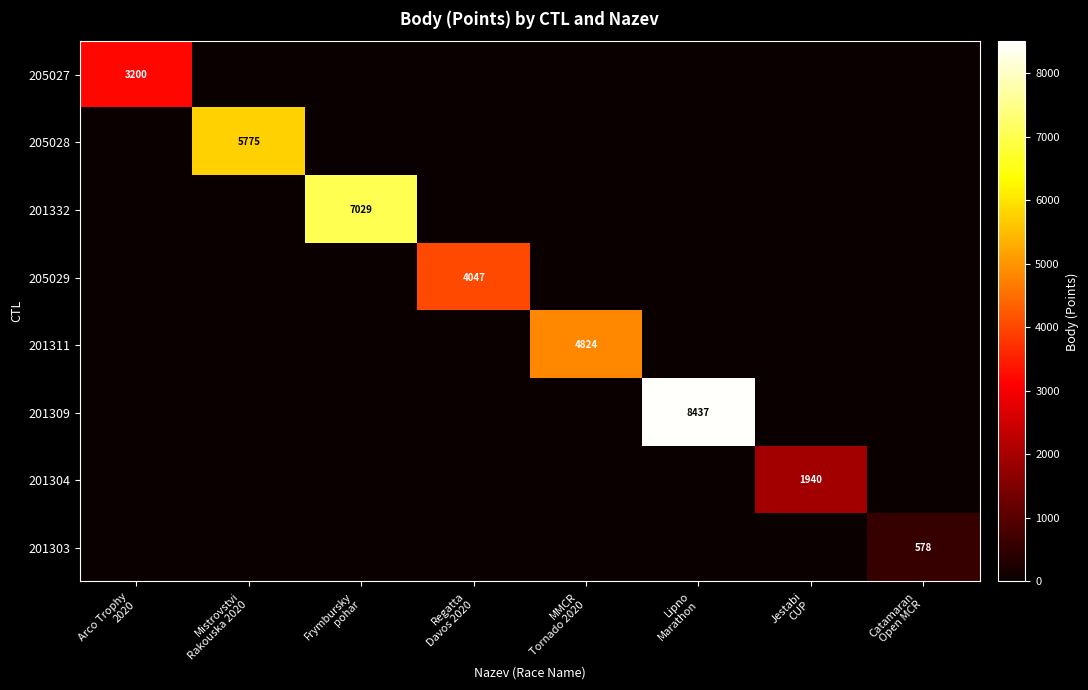

What is the highest value of the 201332 series?

7029